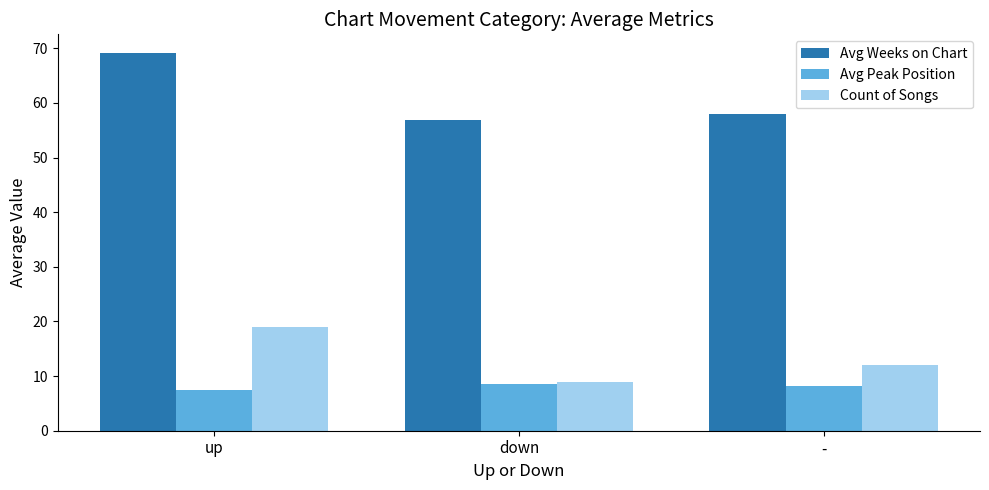

What value does the Count of Songs series have at up?

19.0